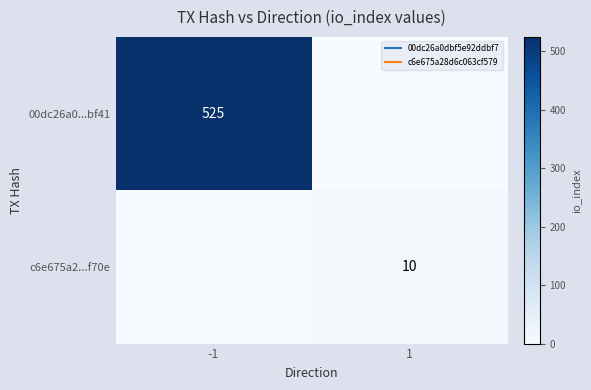

Read the c6e675a2...f70e value at 1, to the nearest 10.

10